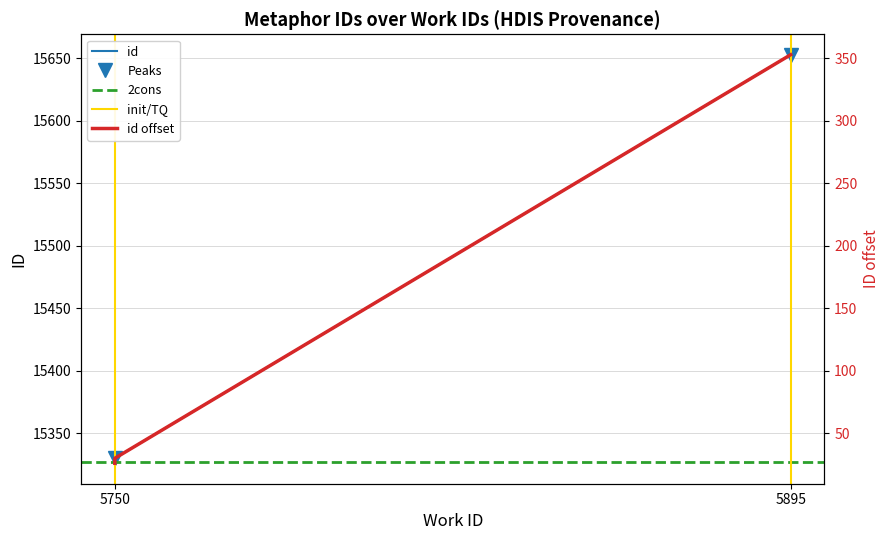

Where is the data nearest to the value 15489?

5750